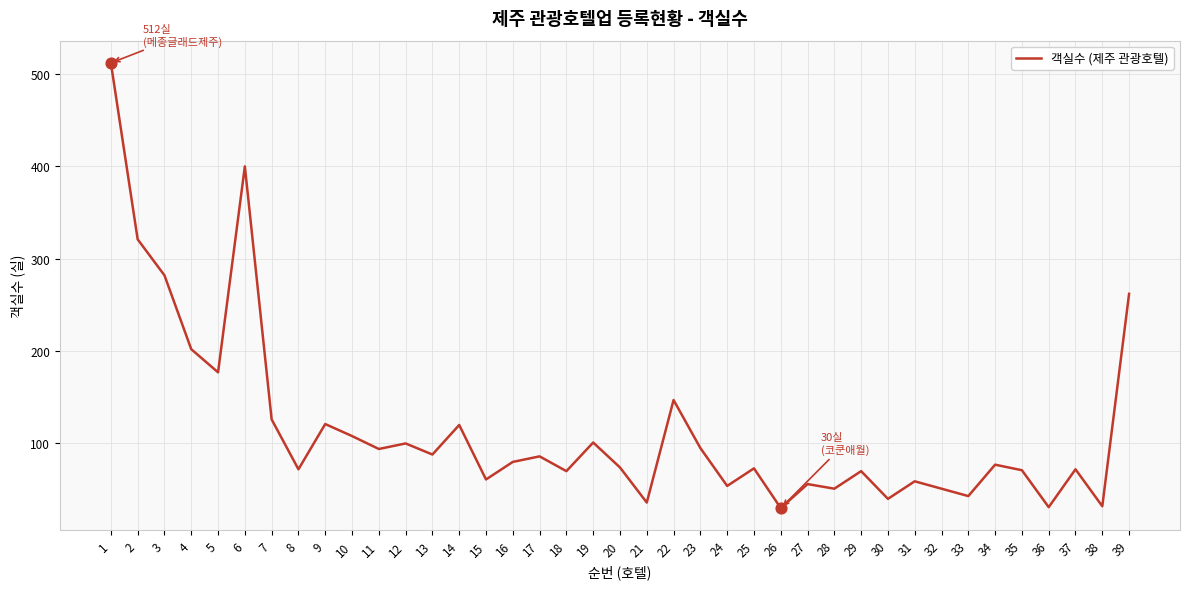

Which has a higher value, 6 or 8?

6